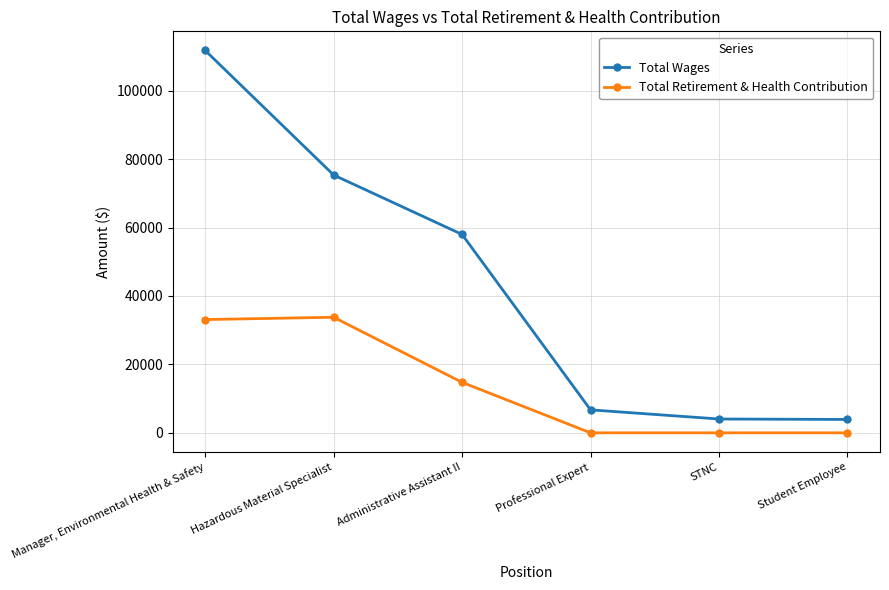

At which category is the sum across all series the highest?

Manager, Environmental Health & Safety